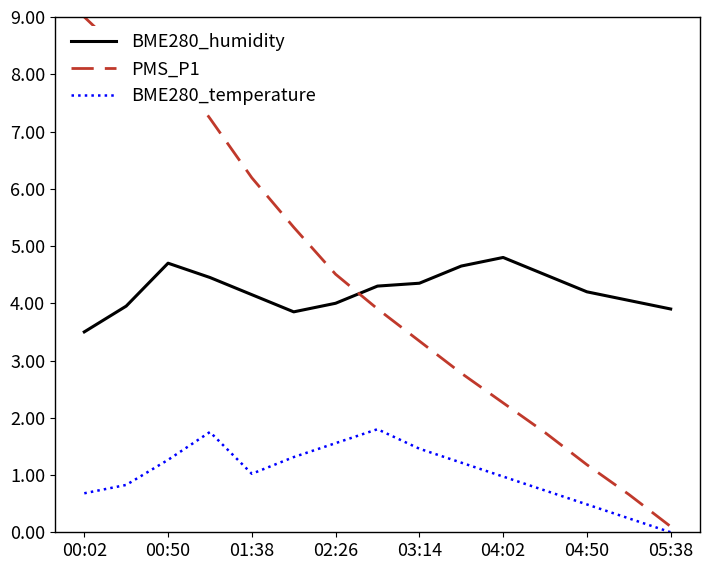

After their last crossing, which series has the higher values: BME280_humidity or PMS_P1?

BME280_humidity